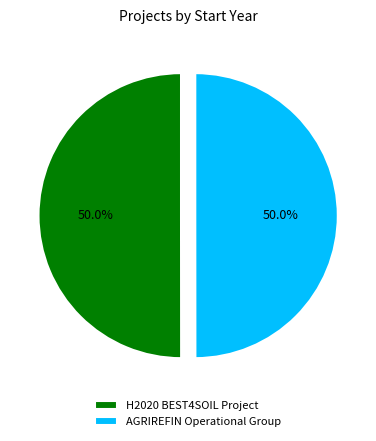

How many segments does this pie chart have?

2